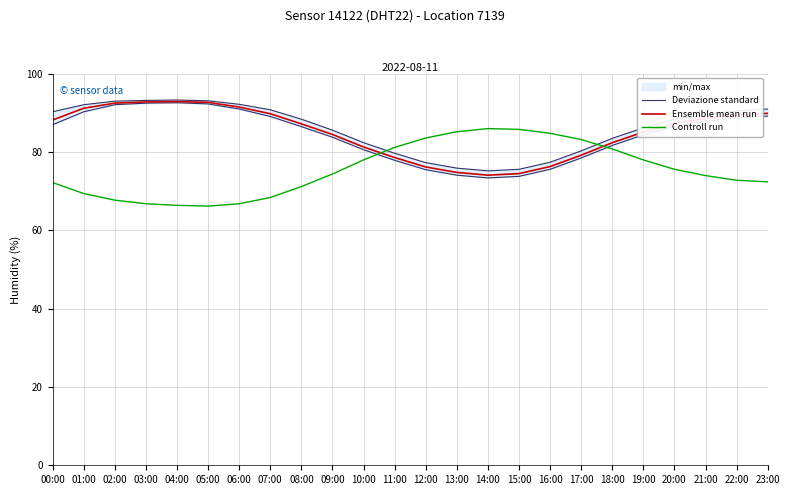

Reading left to right, transcribe all the data shown in this chart.

Deviazione standard: 00:00=87.0	01:00=90.3	02:00=92.1	03:00=92.5	04:00=92.6	05:00=92.3	06:00=91.0	07:00=89.1	08:00=86.5	09:00=83.8	10:00=80.6	11:00=77.9	12:00=75.5	13:00=74.1	14:00=73.4	15:00=73.8	16:00=75.6	17:00=78.5	18:00=81.7	19:00=84.4	20:00=86.6	21:00=87.9	22:00=88.7	23:00=89.2
Ensemble mean run: 00:00=88.2	01:00=91.2	02:00=92.5	03:00=92.8	04:00=92.9	05:00=92.7	06:00=91.5	07:00=89.8	08:00=87.2	09:00=84.5	10:00=81.3	11:00=78.6	12:00=76.2	13:00=74.8	14:00=74.1	15:00=74.5	16:00=76.3	17:00=79.2	18:00=82.4	19:00=85.1	20:00=87.3	21:00=88.6	22:00=89.4	23:00=89.9
Controll run: 00:00=72.2	01:00=69.4	02:00=67.7	03:00=66.8	04:00=66.4	05:00=66.2	06:00=66.8	07:00=68.4	08:00=71.2	09:00=74.4	10:00=78.0	11:00=81.2	12:00=83.6	13:00=85.2	14:00=86.0	15:00=85.8	16:00=84.8	17:00=83.2	18:00=80.8	19:00=78.0	20:00=75.6	21:00=74.0	22:00=72.8	23:00=72.4